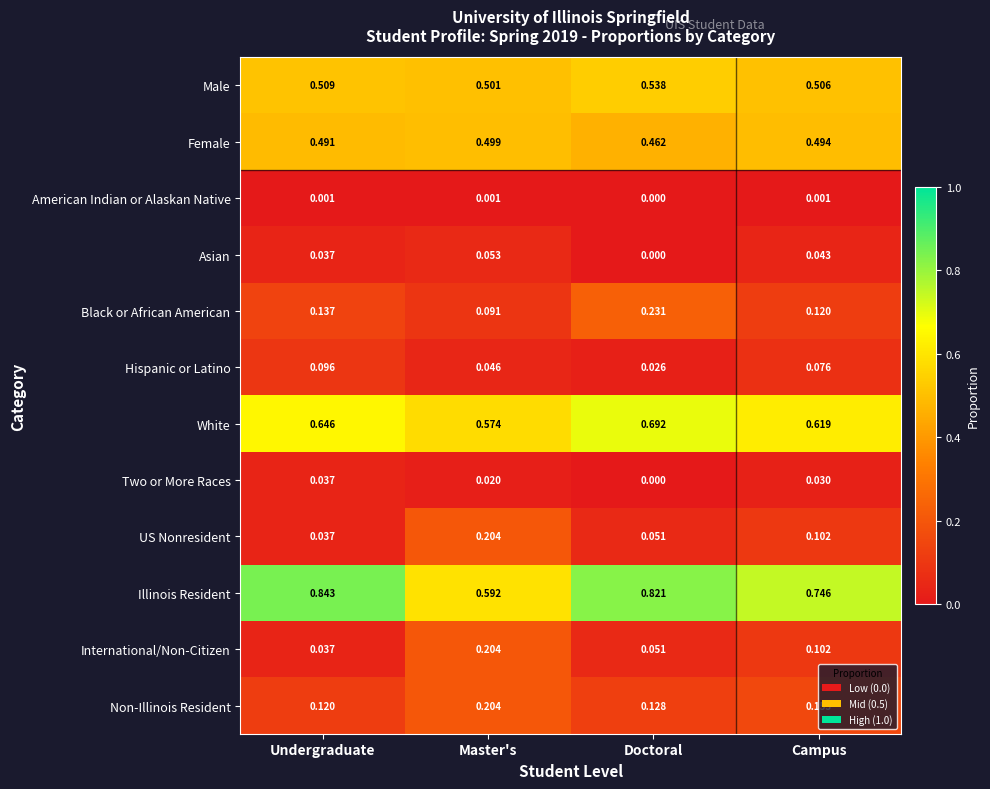

Which category has the highest value in the Female series?

Master's